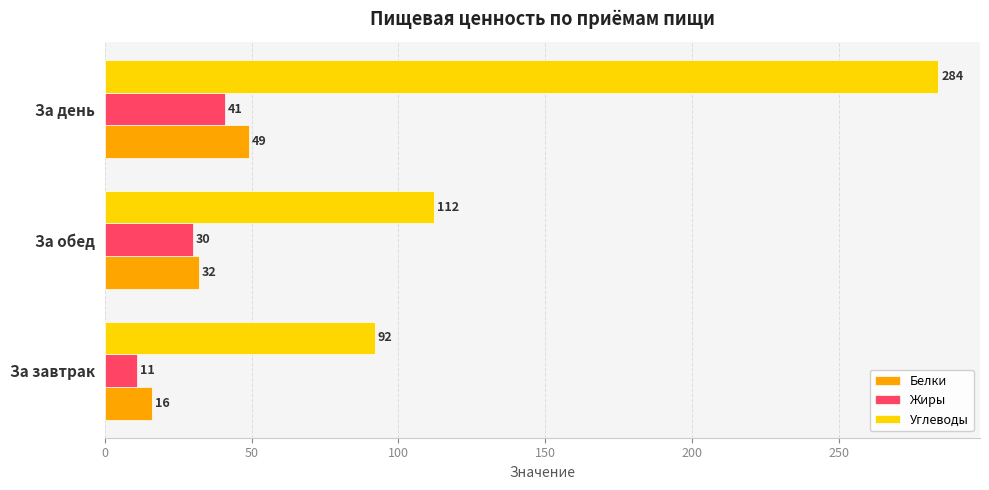

What is the difference between the maximum and second lowest values in the Углеводы series?

172